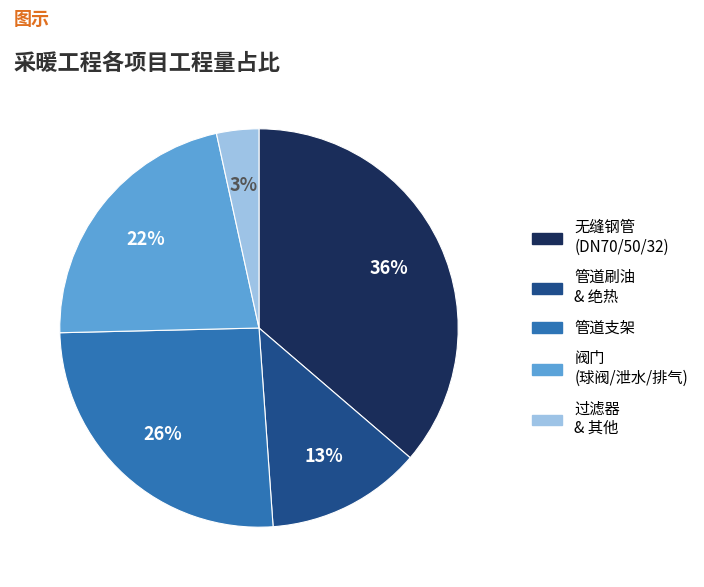

How many slices are in this pie chart?

5